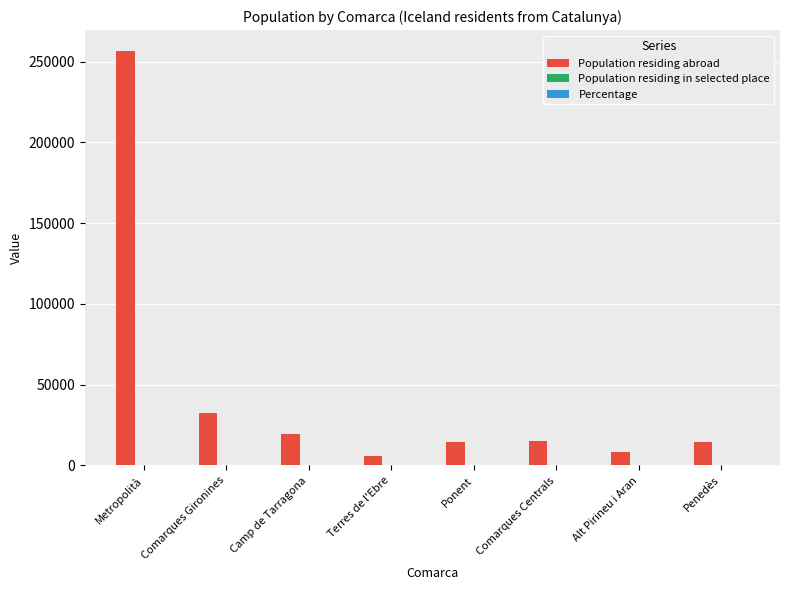

How many distinct data groups are displayed?

3